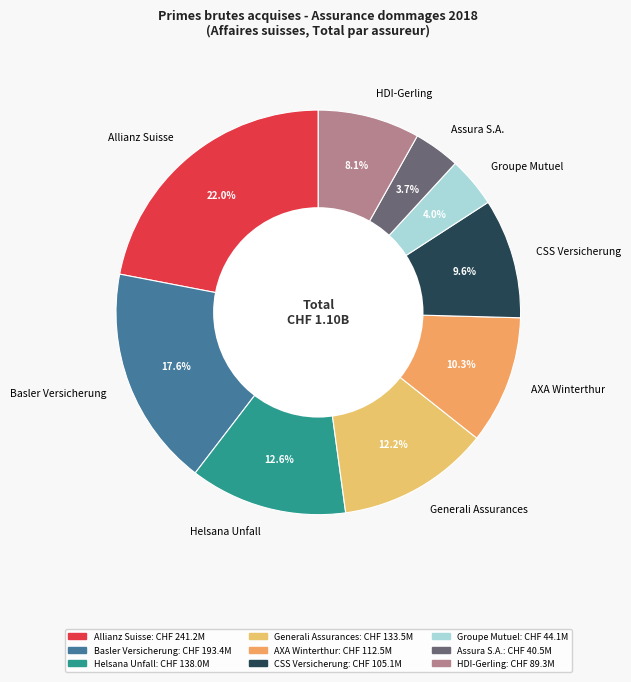

To the nearest percent, what portion does Helsana Unfall represent?

13%